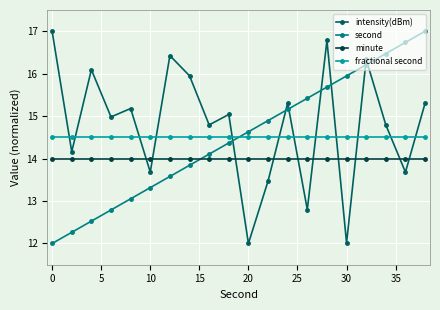

What is the sum of all second values?

290.0